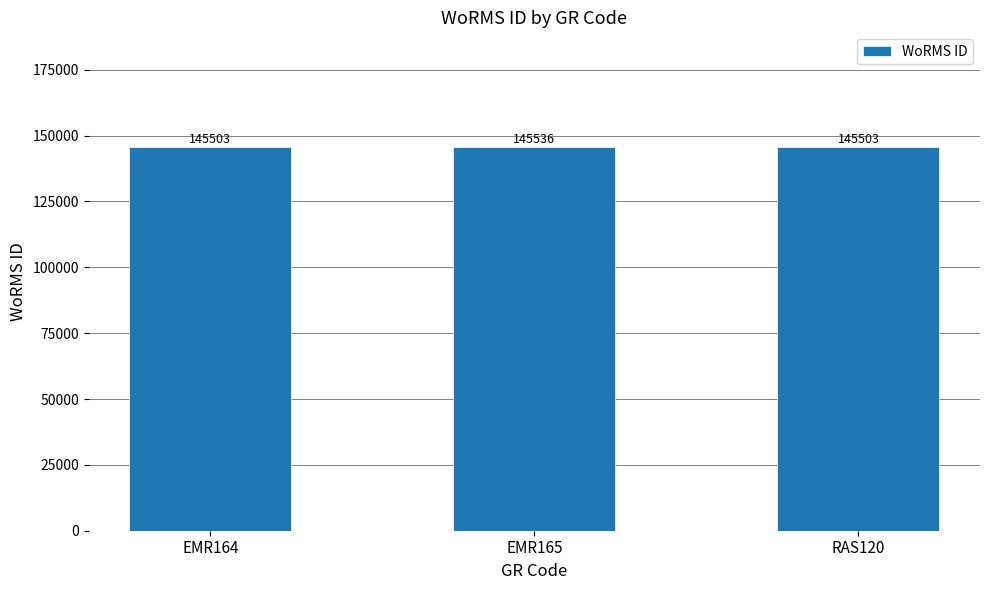

Count the number of data series in this chart.

1